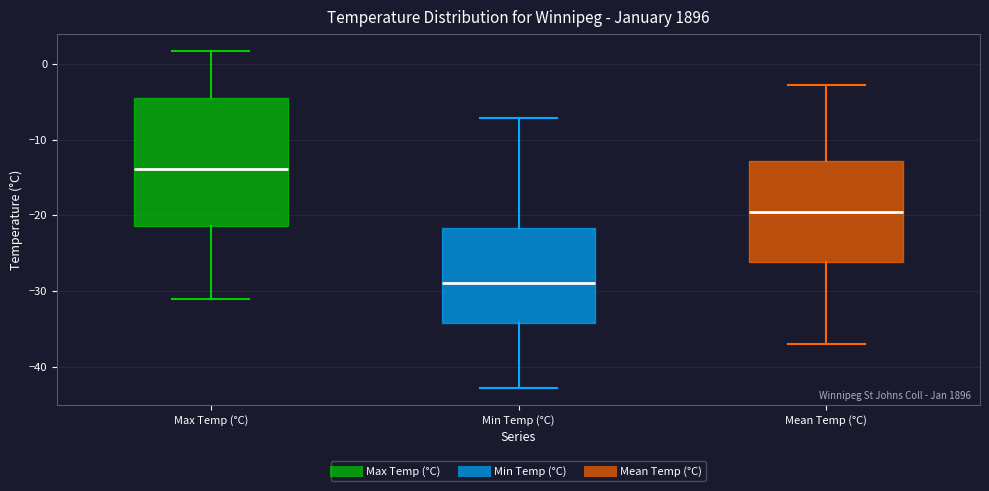

Where is the lower edge of the box for Mean Temp (°C) on the y-axis? The values are not printed on the chart, so give them approximately, as read against the axis.

-26